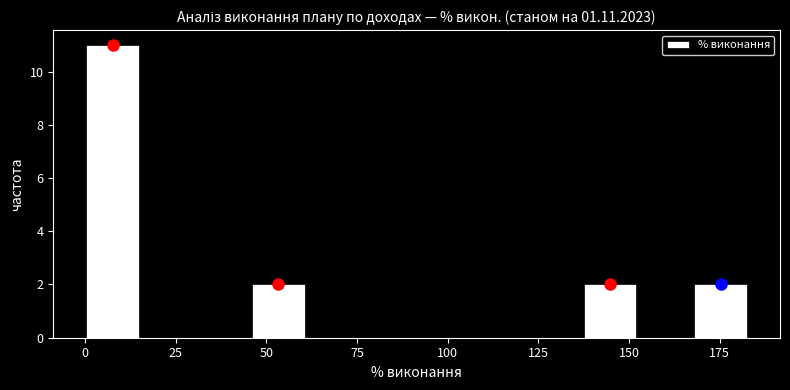

Around what value on the x-axis is the tallest bar? Give the approximate position of its centre, as read against the axis.

10